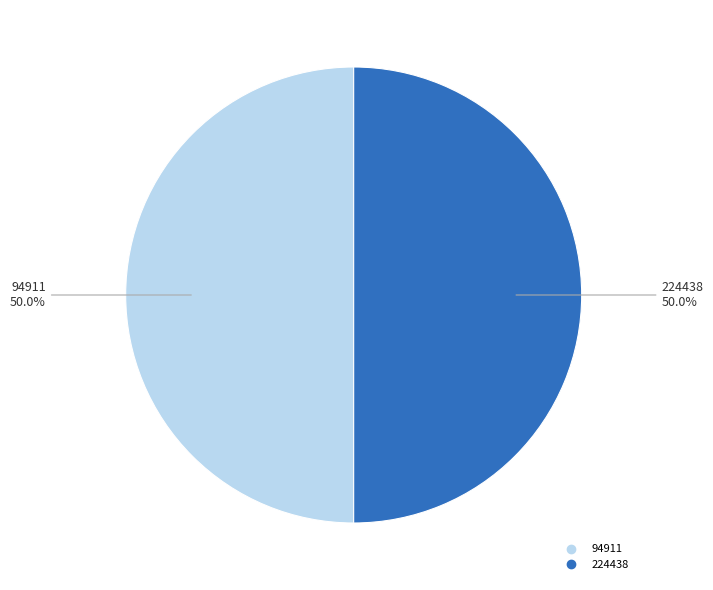

Combined, do 224438 and 94911 account for over 50%?

Yes